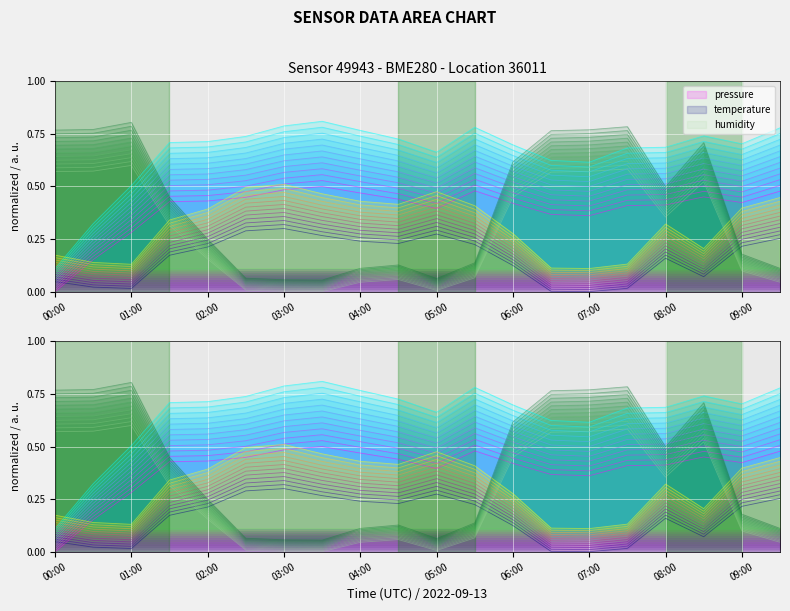

Which series has the largest range (max minus min)?

humidity